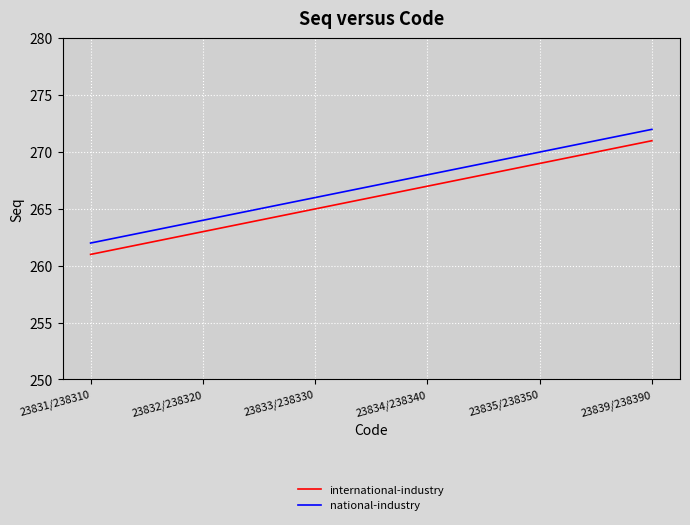

Rank the series by their maximum value, from lowest to highest.

international-industry, national-industry